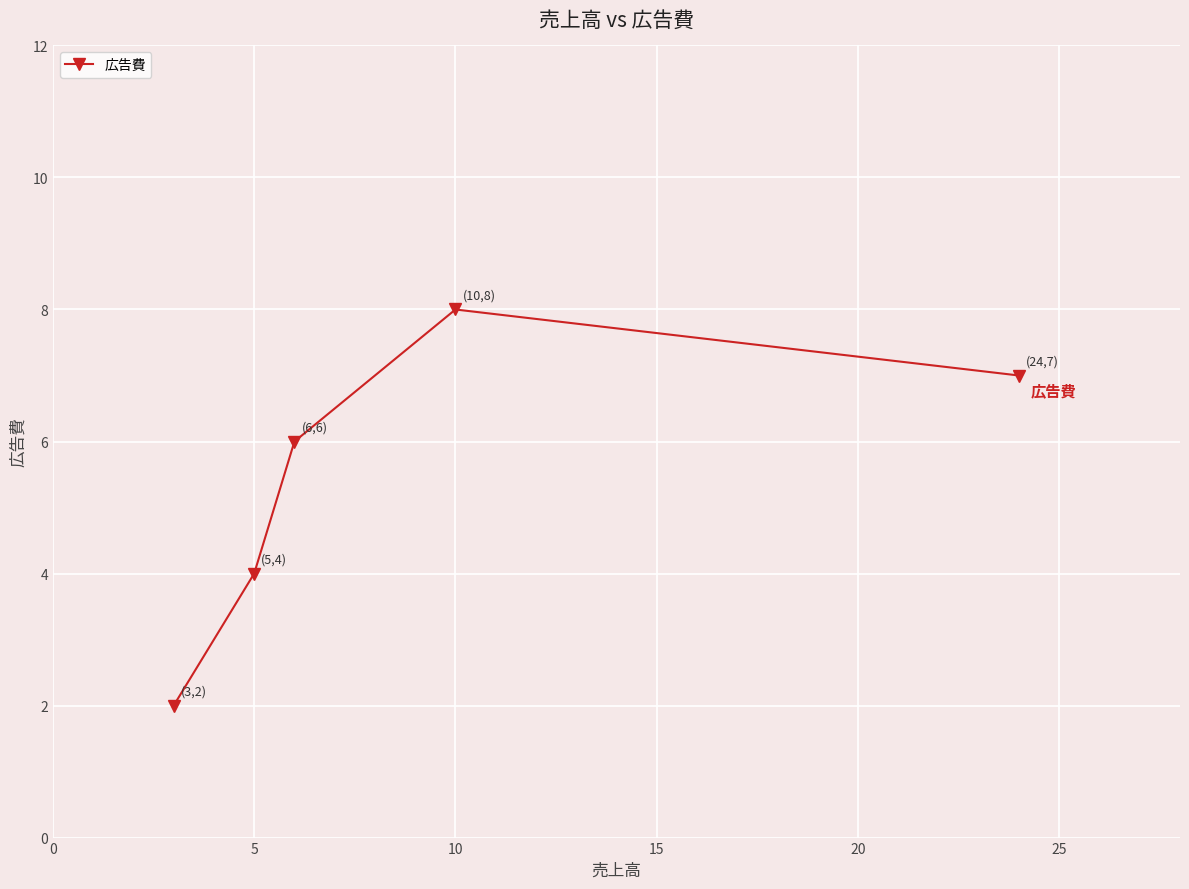

What is the greatest value displayed?

8